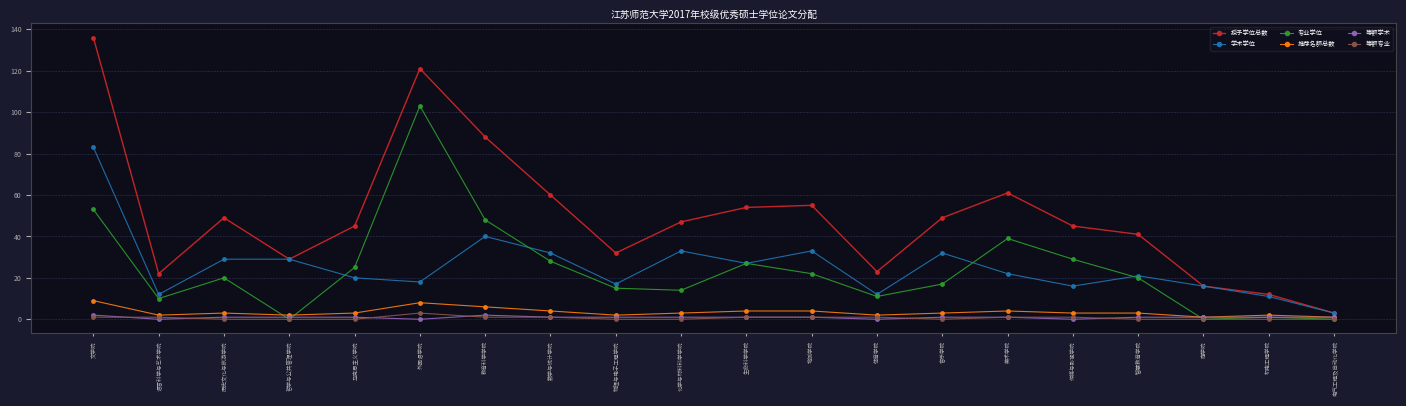

What is the label of the 16th point from the right?

马克思主义学院